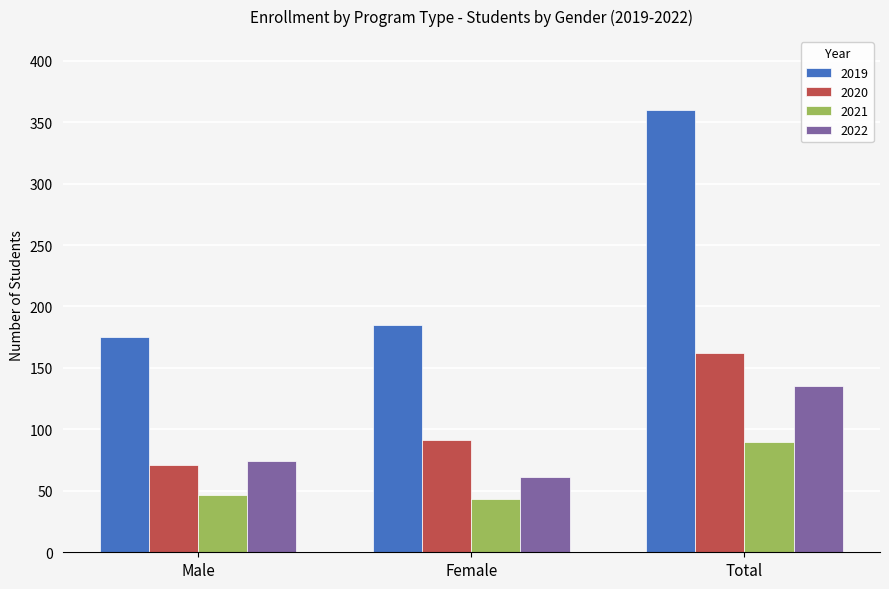

Which series has the widest spread of values?

2019